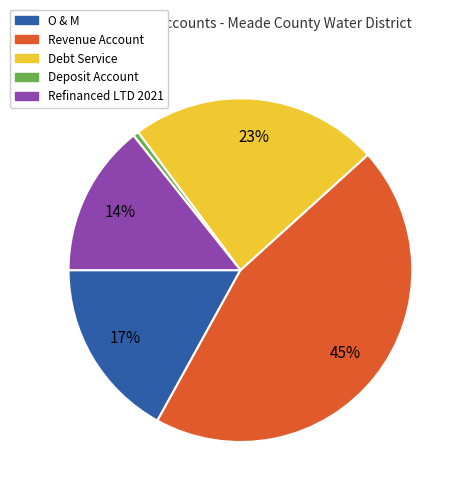

Which slice is the smallest?

Deposit Account